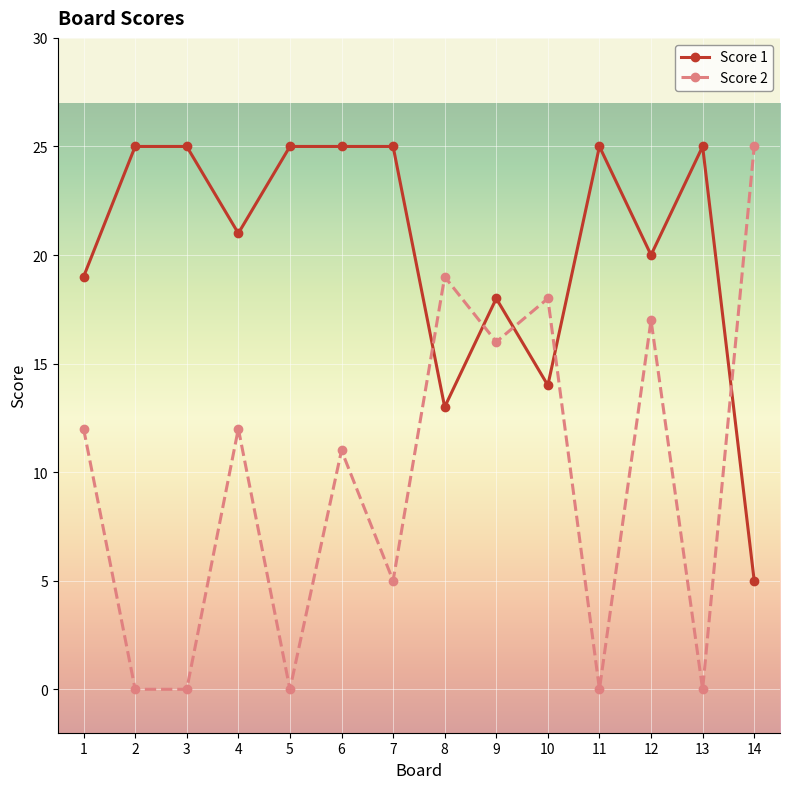

Is it true that Score 2 equals 5 at 7?

True